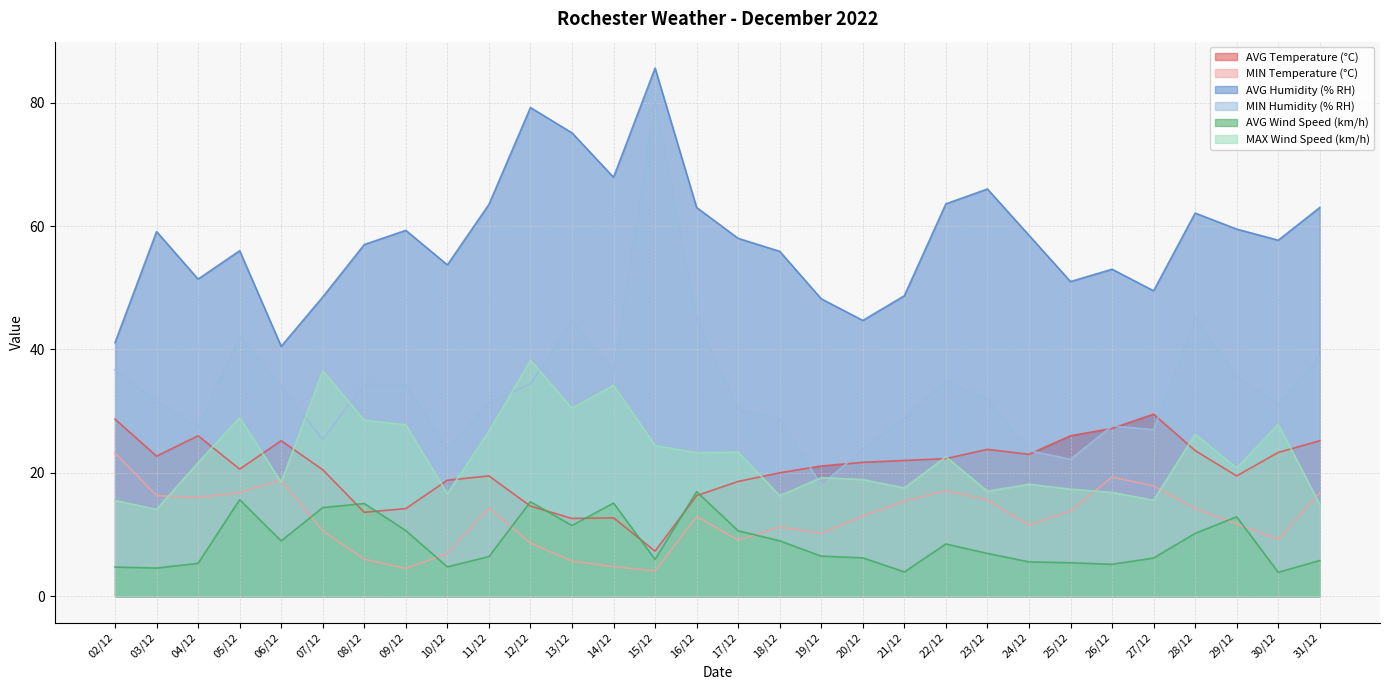

At how many categories does at least one series exceed 22?

30